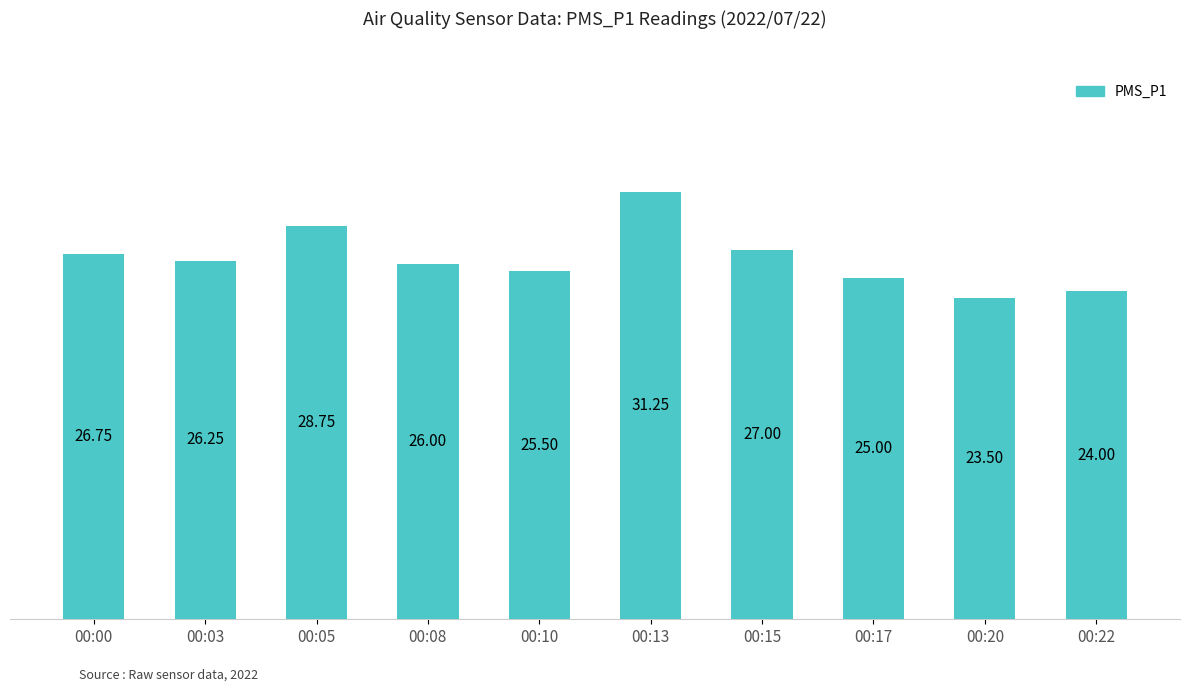

What is the ratio of the value at 00:10 to the value at 00:22?

1.1